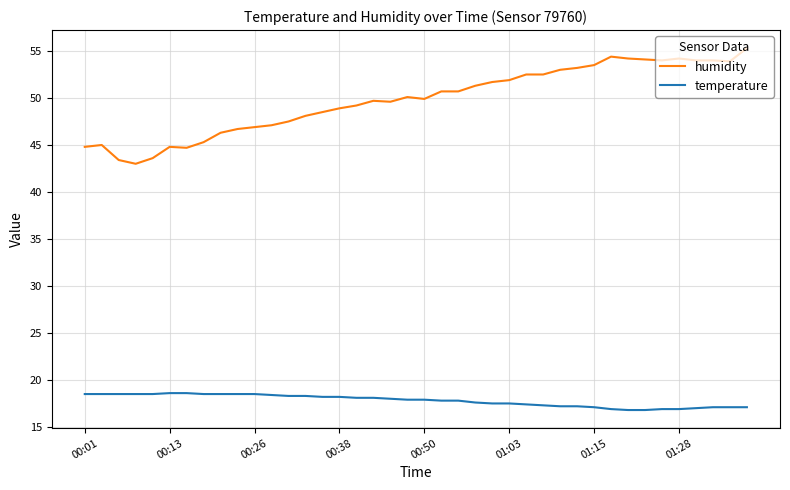

Rank the series by their average value, from highest to lowest.

humidity, temperature